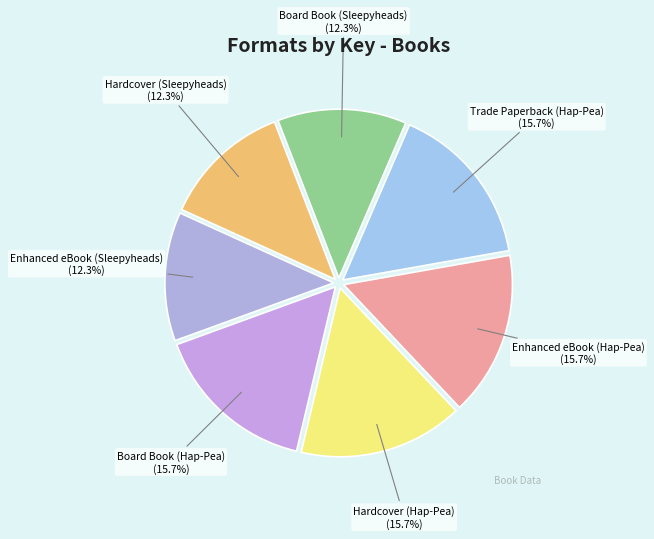

What percentage is NOT represented by Enhanced eBook (Hap-Pea)?

84.3%